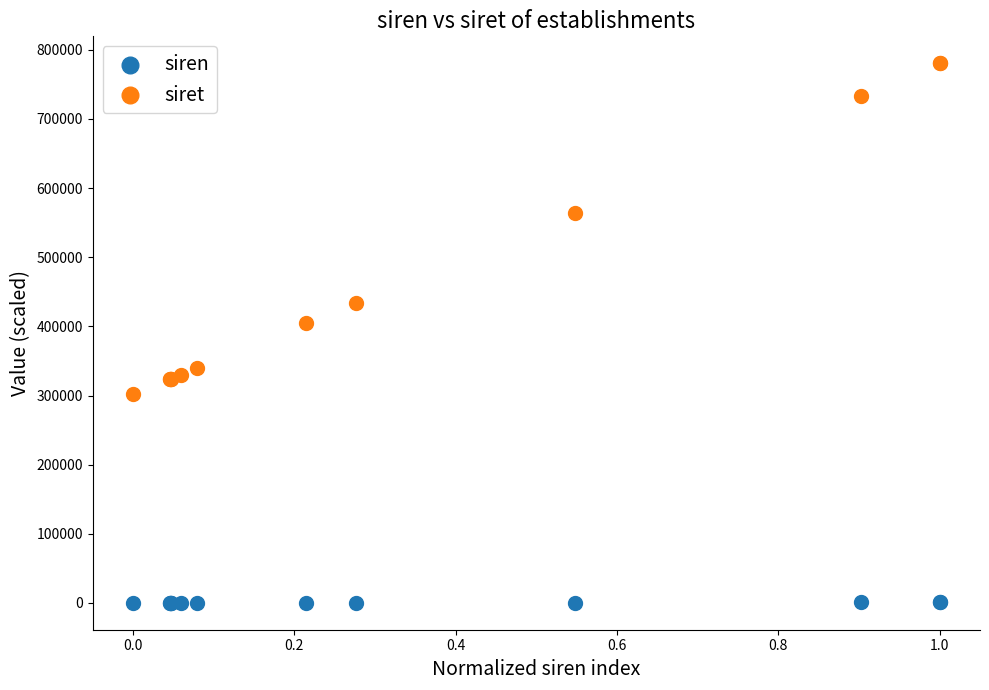

Which series has the widest spread of Y values?

siret